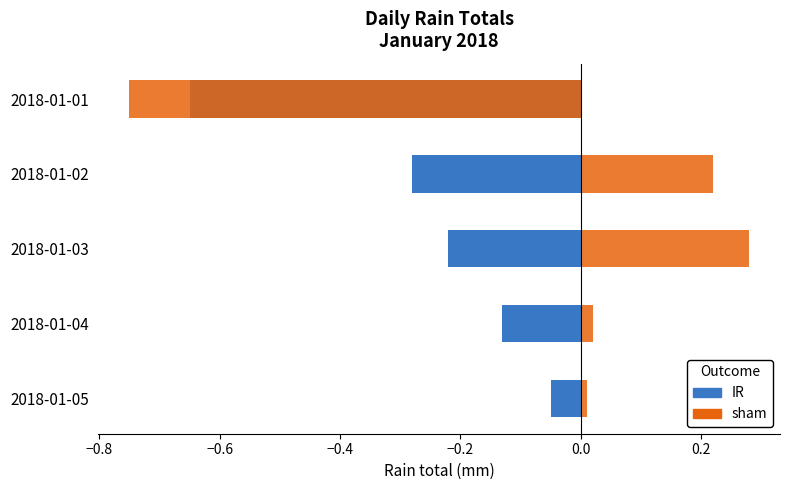

What is the spread (max minus min) of values at 2018-01-01?

0.1